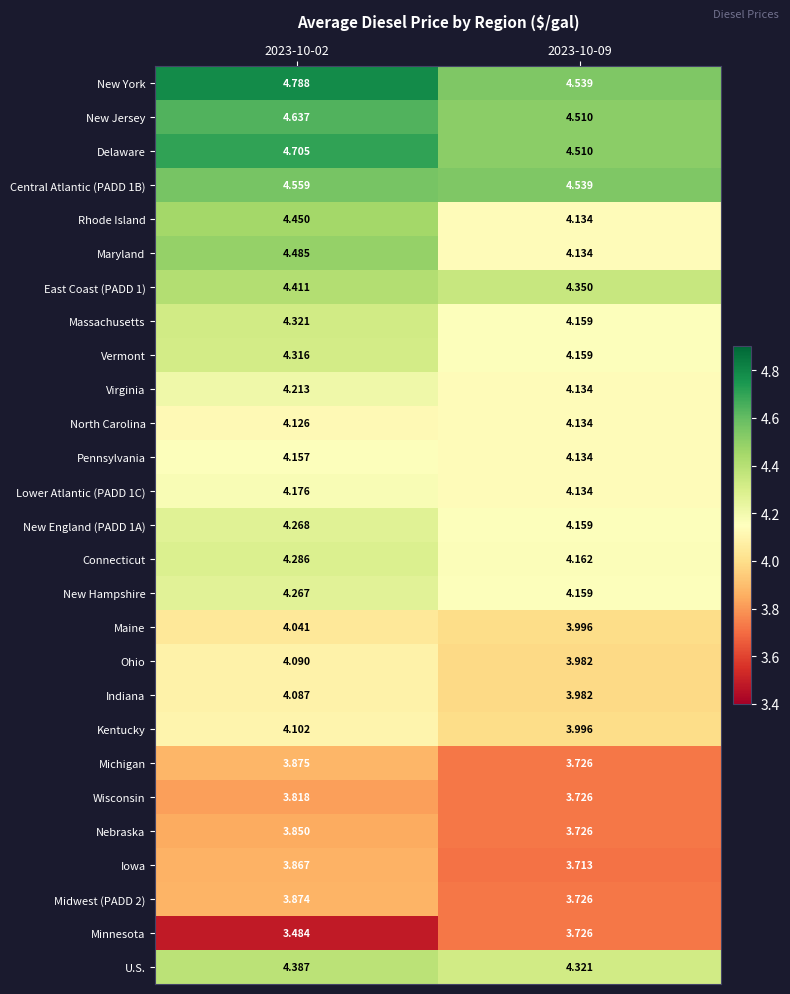

What is the minimum value shown in the chart?

3.5